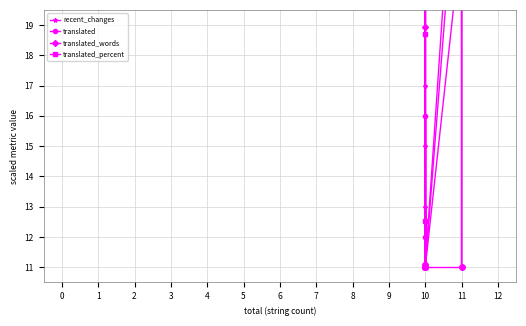

How many lines are shown in the chart?

4